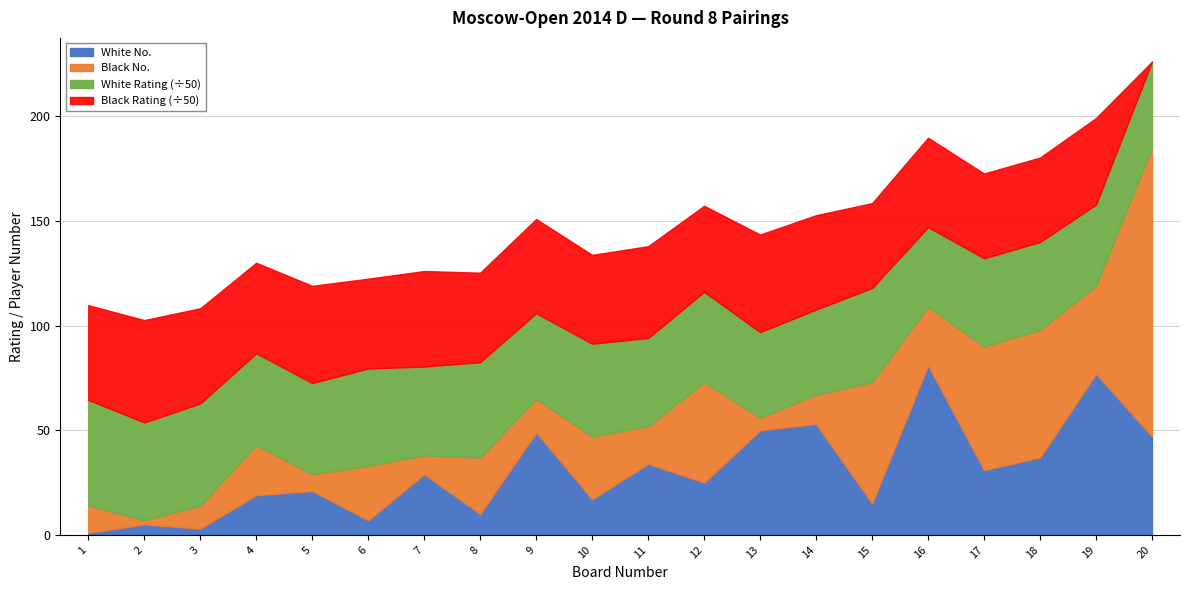

Reading left to right, extract all data points from this chart.

Board No.: 1	2	3	4	5	6	7	8	9	10	11	12	13	14	15	16	17	18	19	20
White Rating: 2528	2337	2442	2191	2179	2327	2124	2278	2050	2219	2106	2159	2046	2035	2250	1905	2111	2100	1944	2062
Black Rating: 2262	2447	2274	2163	2323	2146	2282	2138	2248	2123	2193	2056	2331	2255	2028	2137	2025	2018	2068	0
White No.: 1	5	3	19	21	7	29	10	49	17	34	25	50	53	15	81	31	37	77	47
Black No.: 13	2	11	24	8	26	9	27	16	30	18	48	6	14	58	28	59	61	42	138